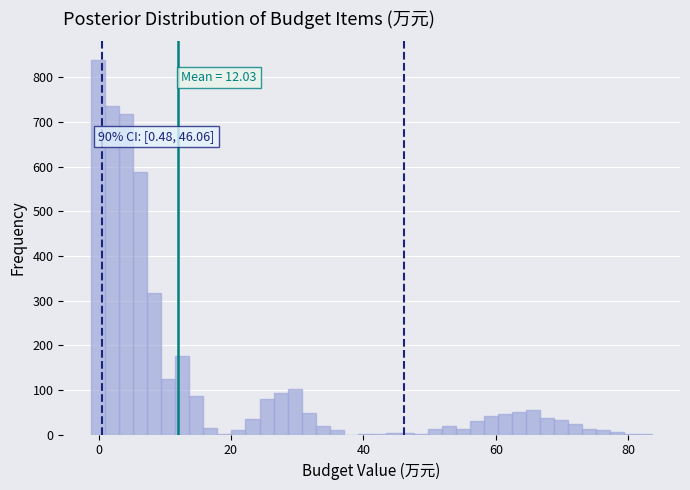

Around what value on the x-axis is the tallest bar? Give the approximate position of its centre, as read against the axis.

0